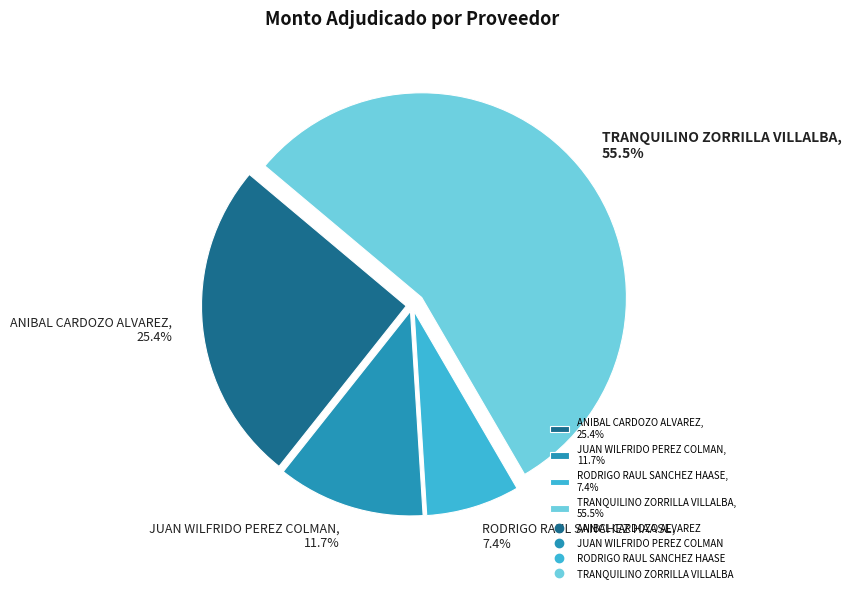

Which slice represents more than half of the pie?

TRANQUILINO ZORRILLA VILLALBA